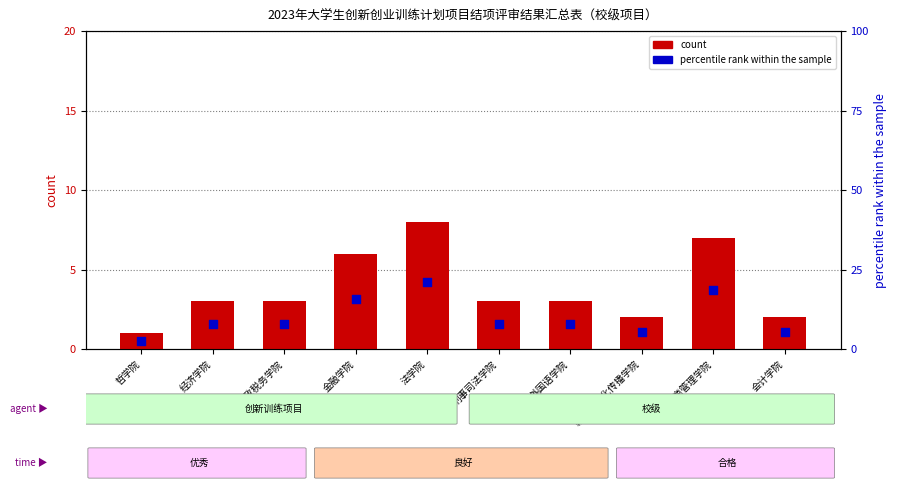

Which series has the largest total across all categories?

percentile rank within the sample